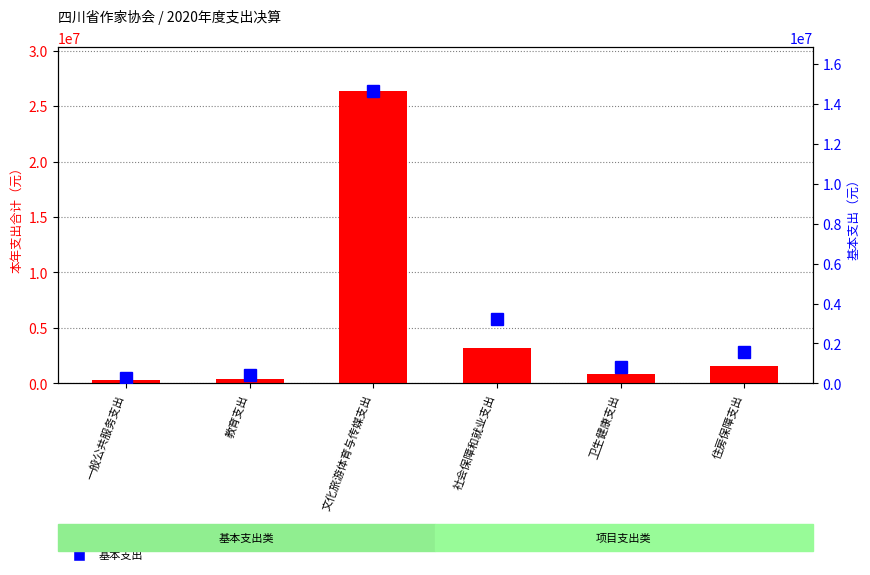

What is the value of the 基本支出 bar at the 4th from the left?

3218850.0